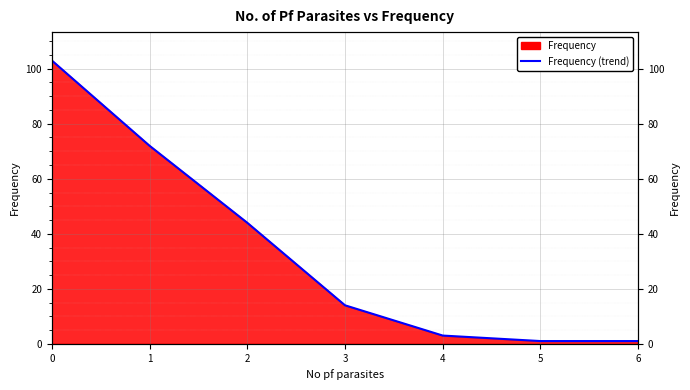

Rank the categories by value from lowest to highest.

5, 6, 4, 3, 2, 1, 0